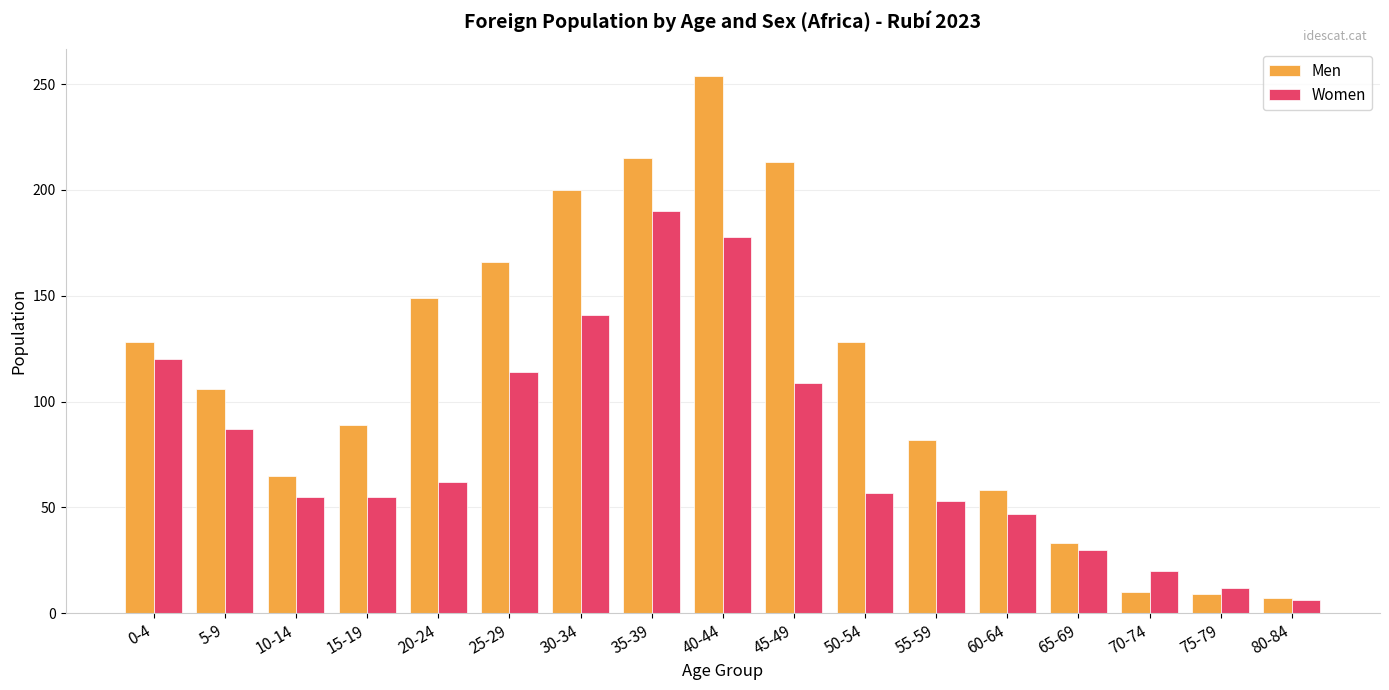

List the series in order of their overall mean, lowest first.

Women, Men